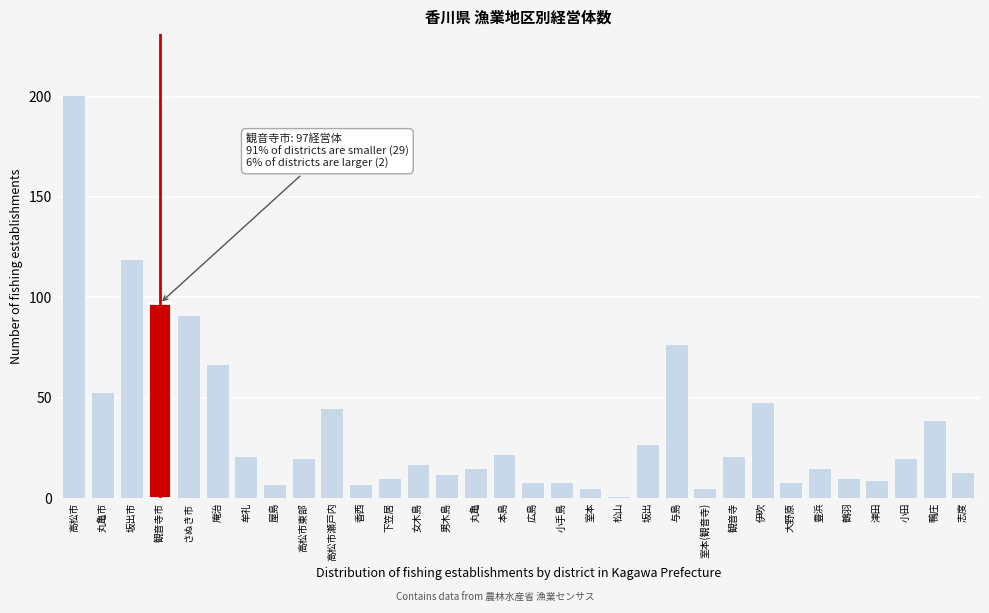

Where is the data nearest to the value 101?

観音寺市